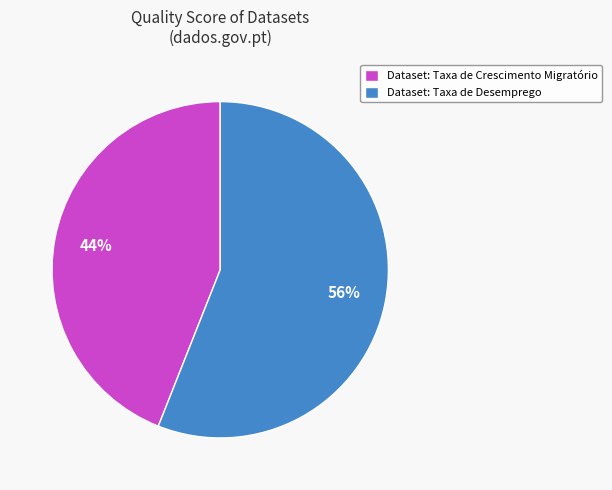

To the nearest percent, what portion does Dataset: Taxa de Crescimento Migratório represent?

44%